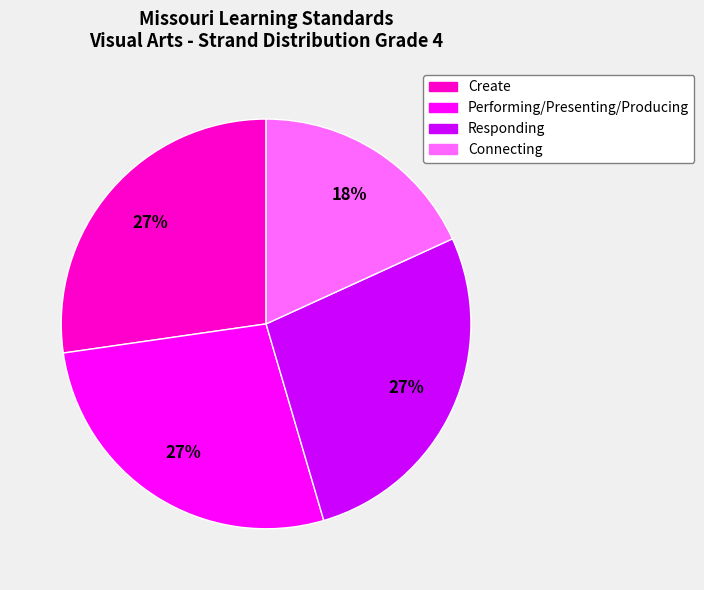

Is there a majority slice in this chart?

No